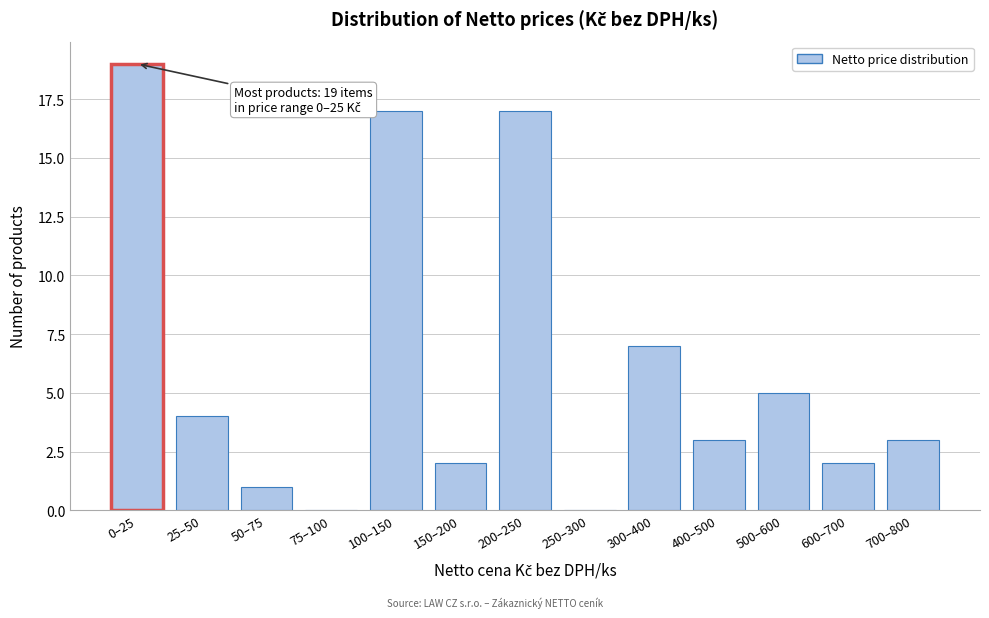

Reading right to left, transcribe all the data shown in this chart.

700–800=3	600–700=2	500–600=5	400–500=3	300–400=7	250–300=0	200–250=17	150–200=2	100–150=17	75–100=0	50–75=1	25–50=4	0–25=19